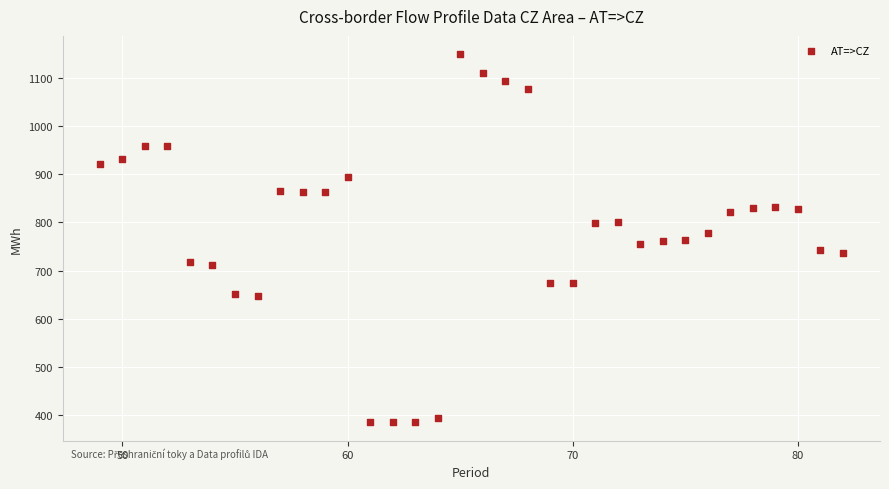

What is the range of X values (max minus min)?

33.0